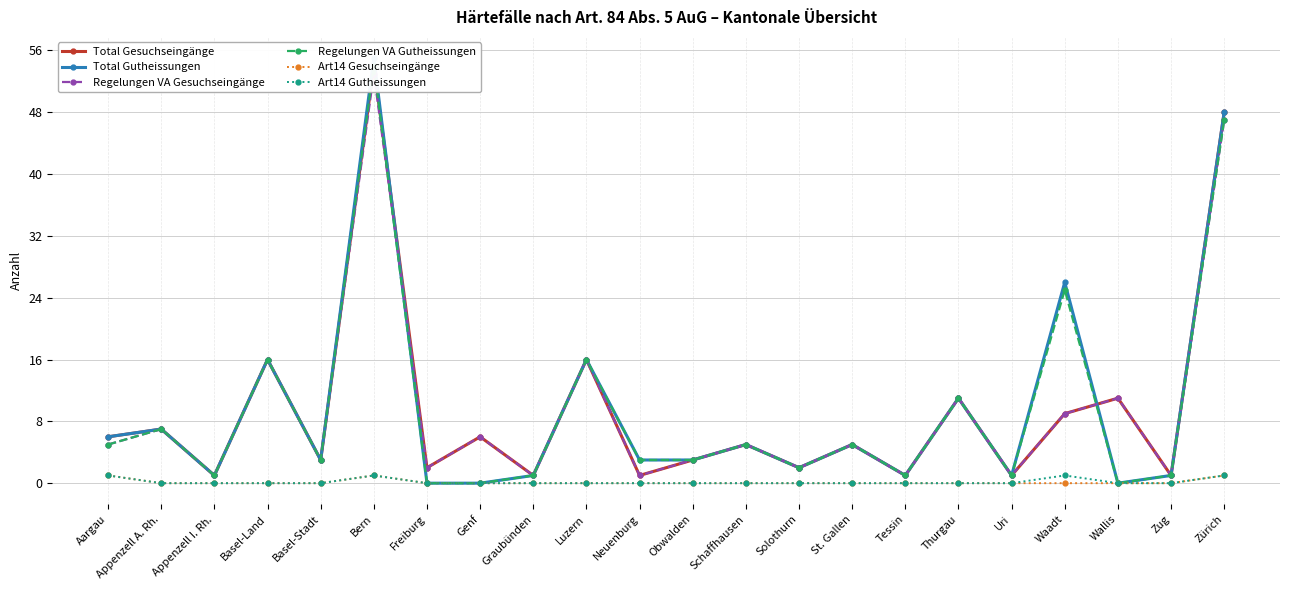

True or false: Art14 Gutheissungen and Art14 Gesuchseingänge cross at least once.

False